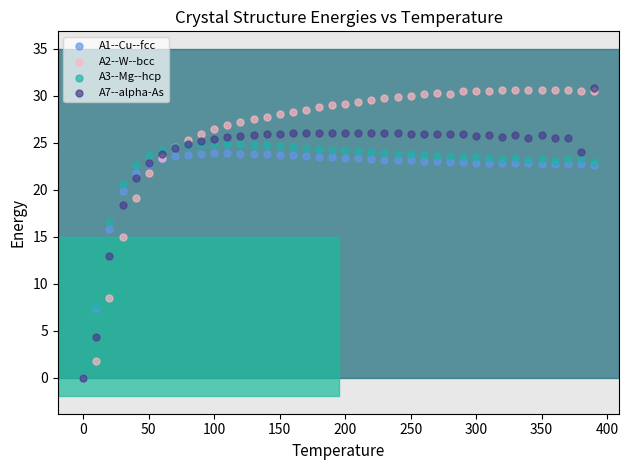

What are all the series names shown in the legend?

A1--Cu--fcc, A2--W--bcc, A3--Mg--hcp, A7--alpha-As